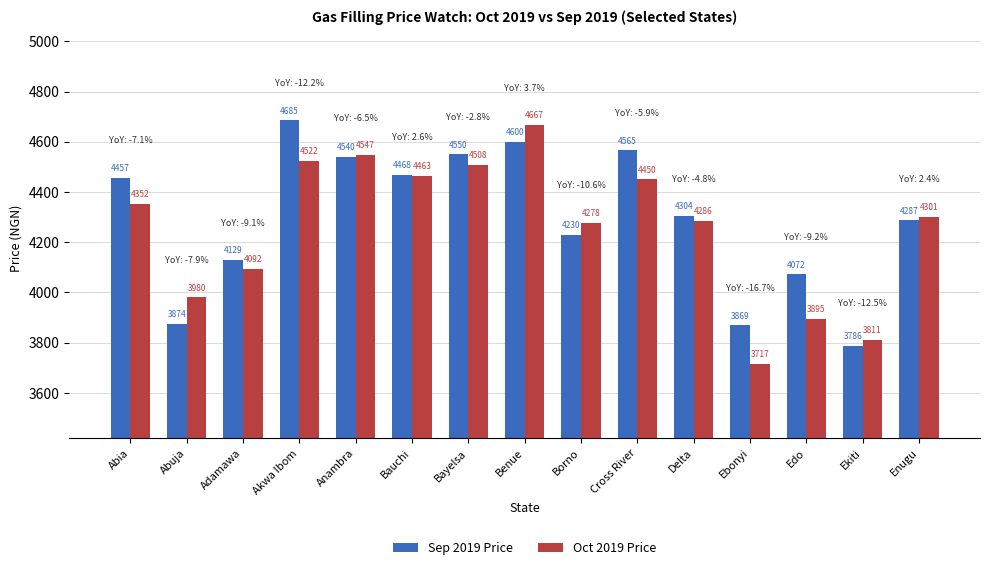

What position from the right is Delta?

5